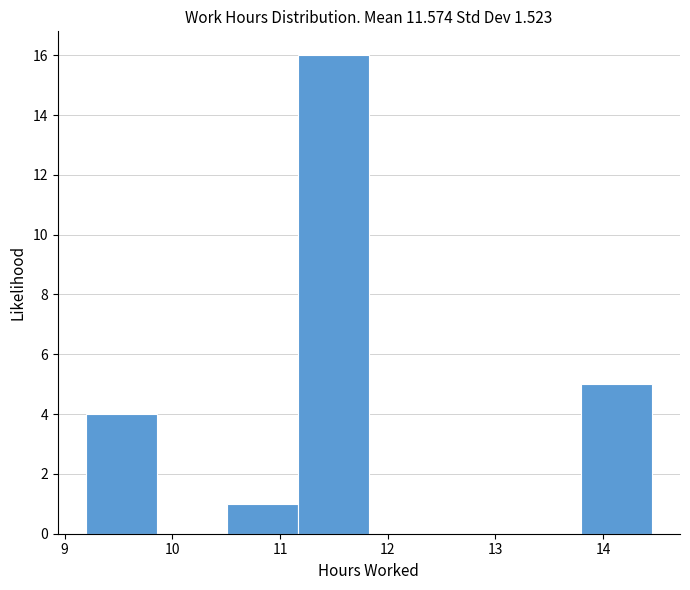

Reading left to right, transcribe this chart: for each bar, give the range it covers on the x-axis and its height. Neither the bar edges nor the heights are printed on the chart, so give them approximately, as read against the axes.

9.2 to 9.9: 4
9.9 to 10.5: 0
10.5 to 11.2: 1
11.2 to 11.8: 16
11.8 to 12.5: 0
12.5 to 13.1: 0
13.1 to 13.8: 0
13.8 to 14.5: 5